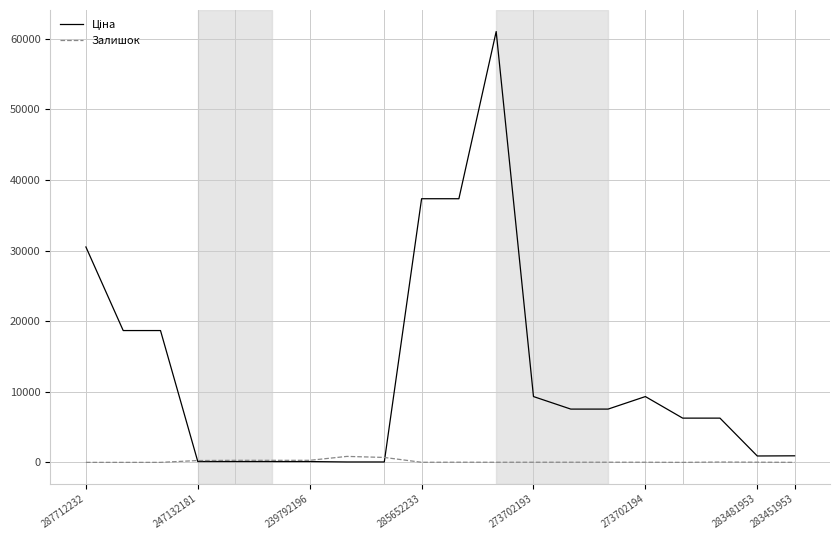

What is the maximum value shown in the chart?

61024.7